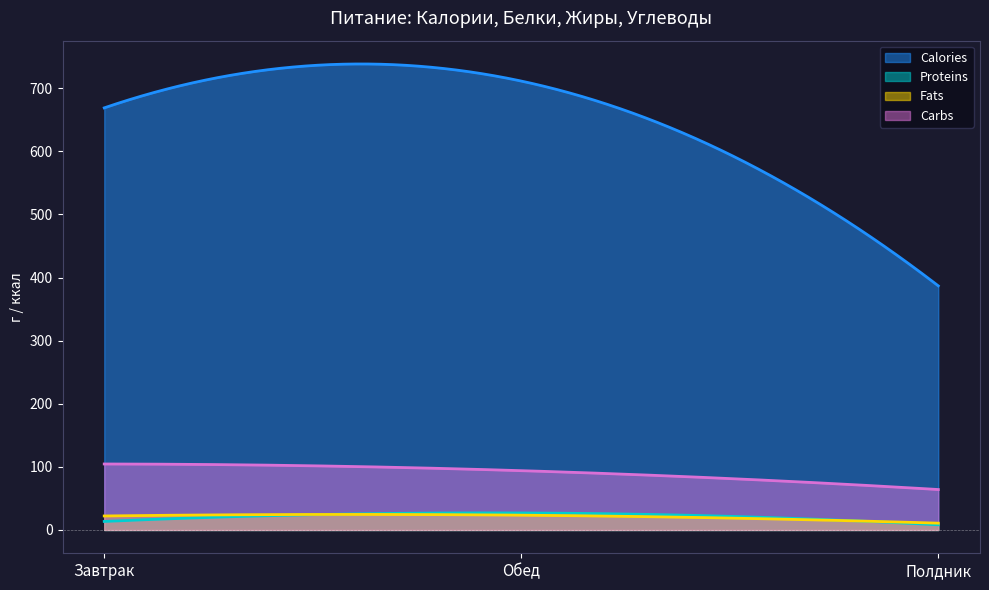

How many categories are shown in the chart?

200